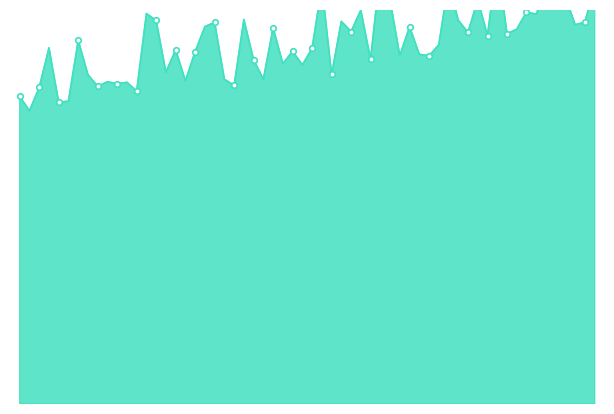

At which label does the data first exceed 15247?

5720